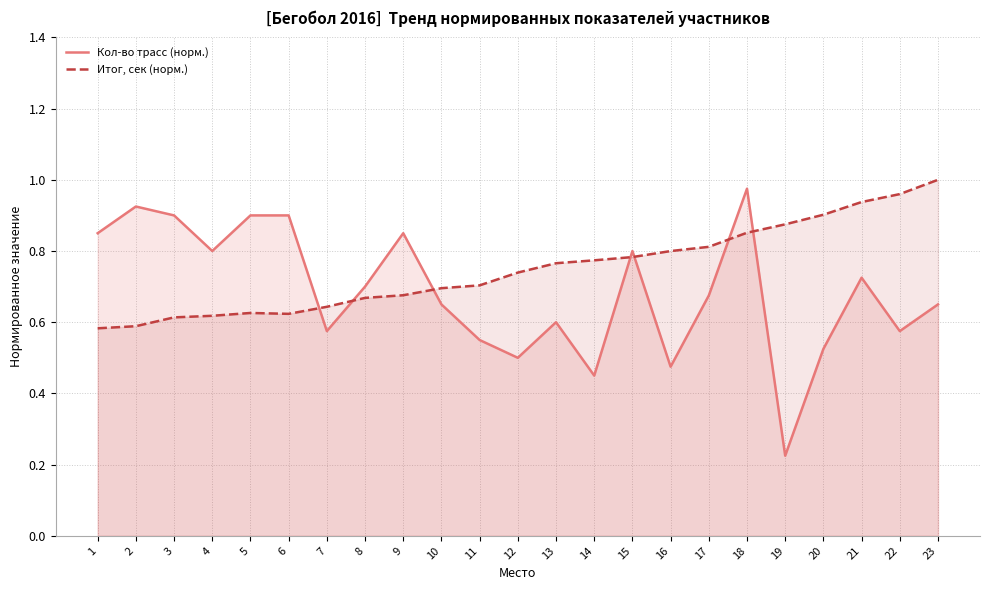

Which series has the largest range (max minus min)?

Кол-во трасс (норм.)